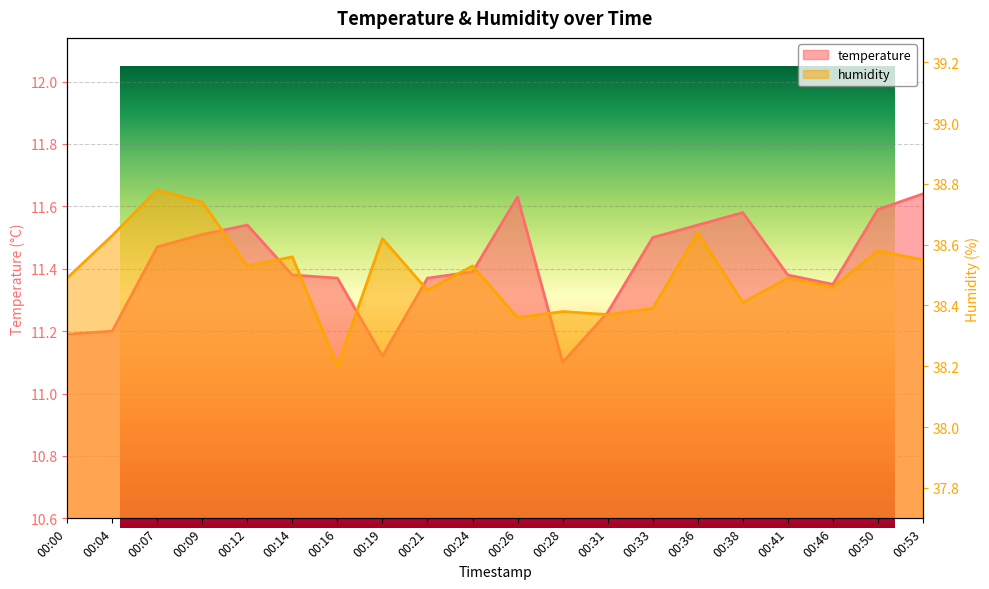

Rank the series by their maximum value, from lowest to highest.

temperature, humidity